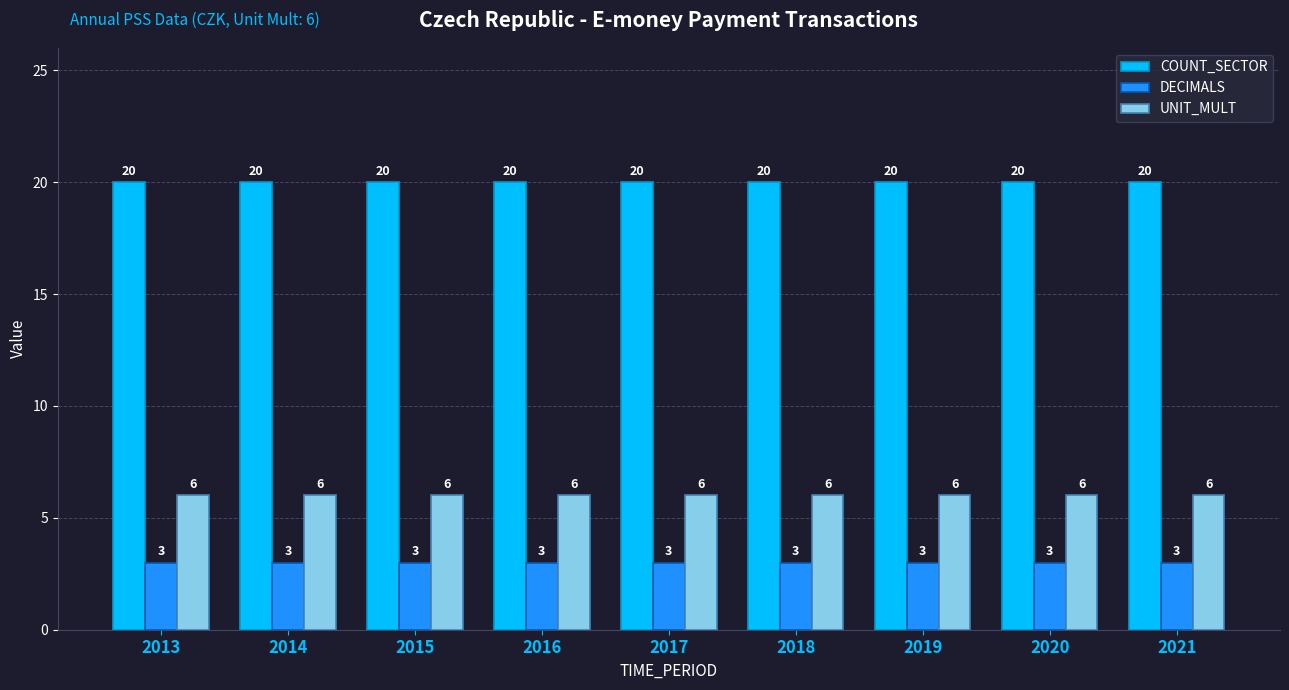

What is the sum of all UNIT_MULT values?

54